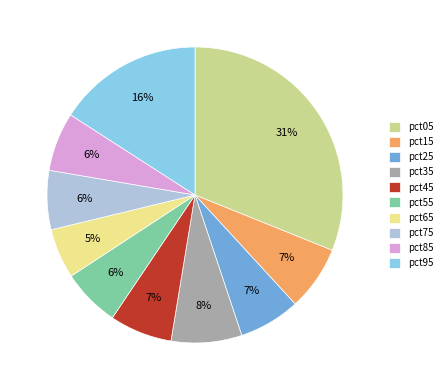

The pct55 slice represents 6% of the pie. True or false?

True